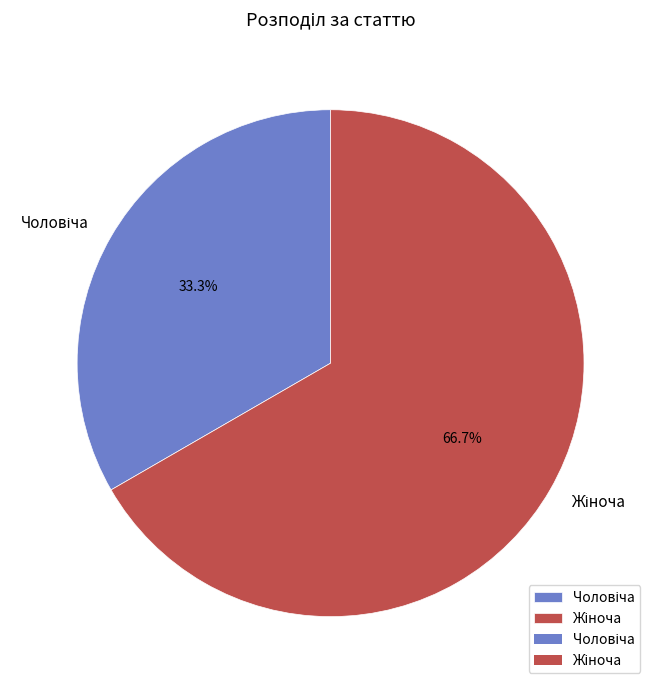

Does any single category account for the majority?

Yes